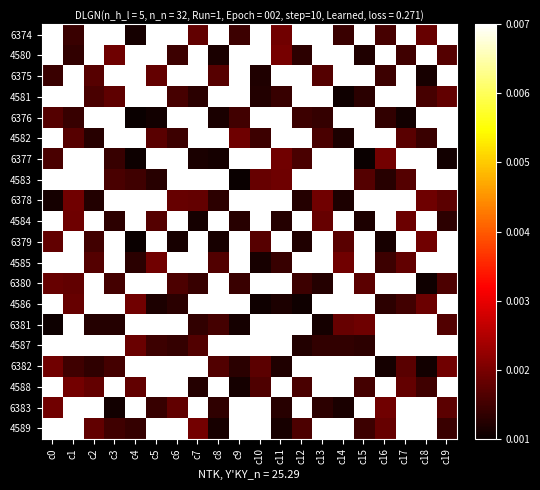

List the series in order of their peak value, highest first.

6374, 4580, 6375, 4581, 6376, 4582, 6377, 4583, 6378, 4584, 6379, 4585, 6380, 4586, 6381, 4587, 6382, 4588, 6383, 4589